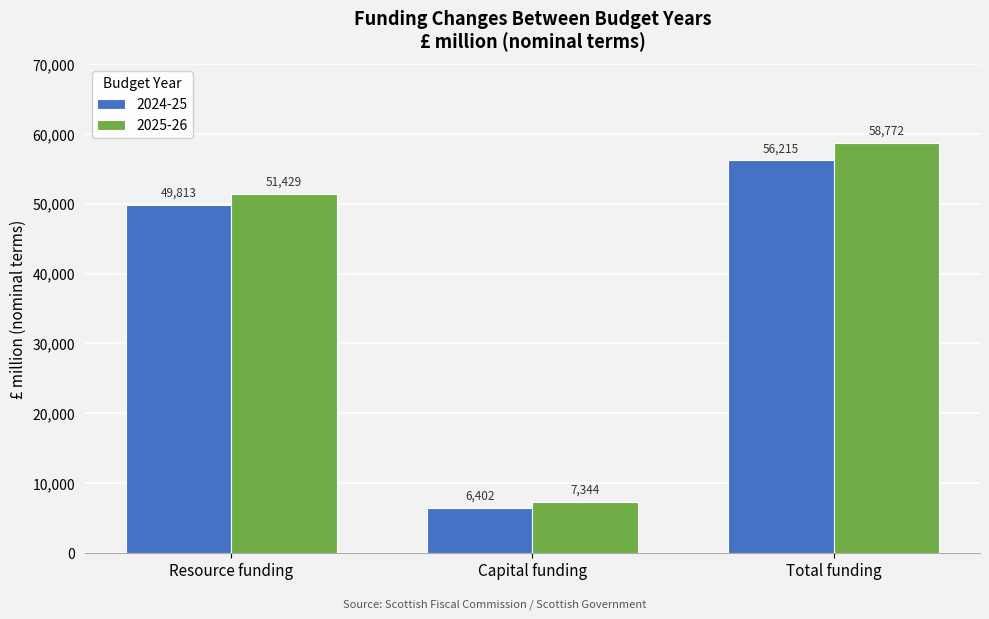

Rank the series by their maximum value, from lowest to highest.

2024-25, 2025-26